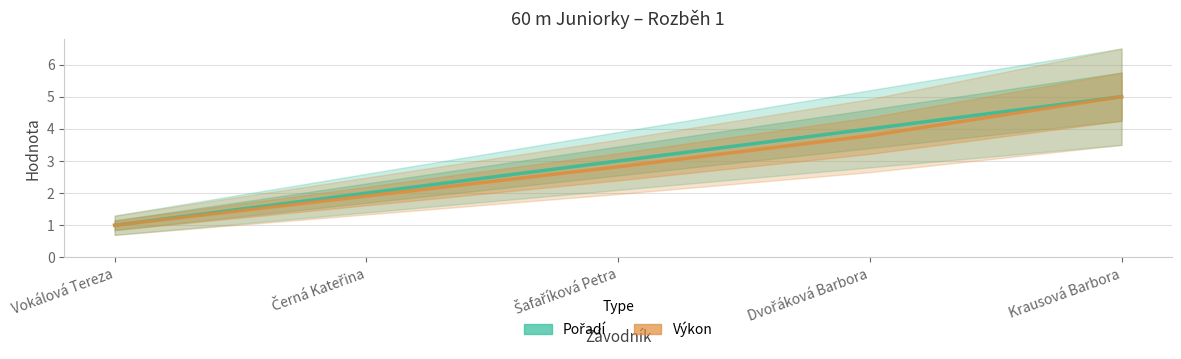

Which category has the highest value across all series?

Krausová Barbora